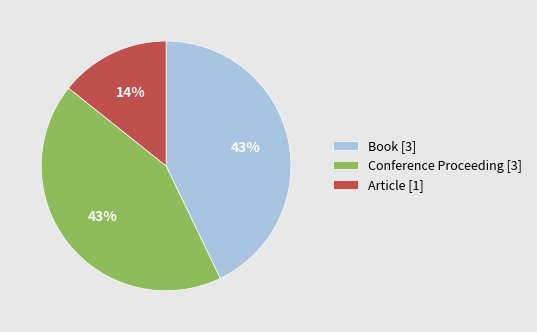

Is it true that Conference Proceeding [3] is 55% of the pie?

False